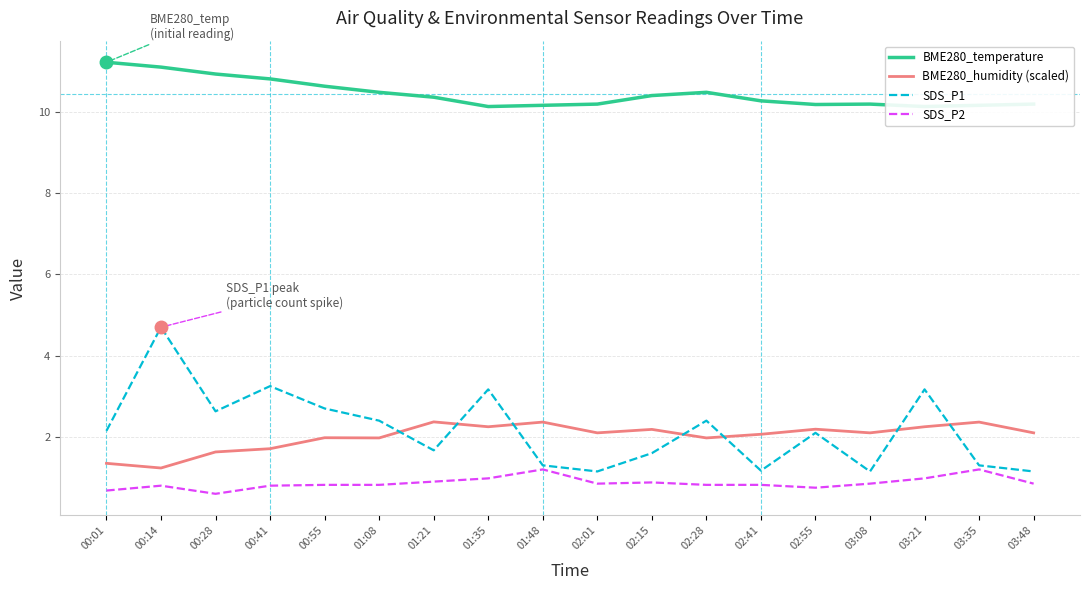

How many values in the SDS_P1 series exceed 2?

10